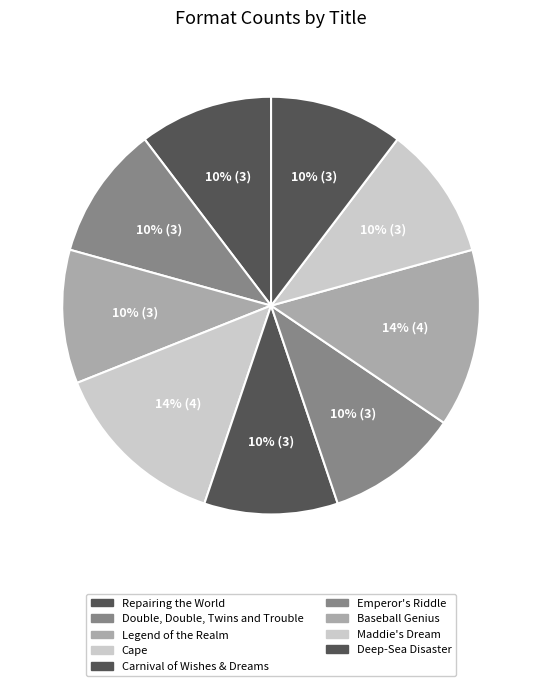

What is the smallest slice in the pie chart?

Baseball Genius